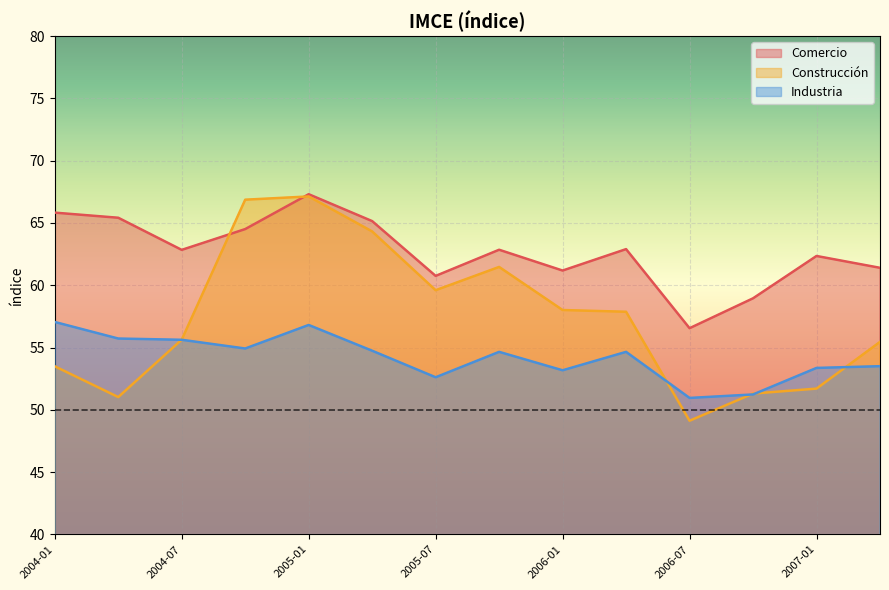

Between 2006-10 and 2006-07, which is larger?

2006-10